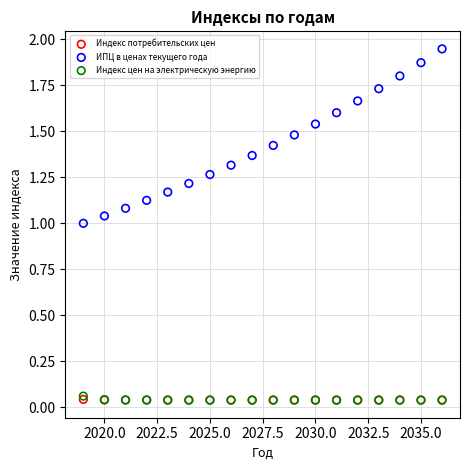

Which series has the largest Y range (max minus min)?

ИПЦ в ценах текущего года